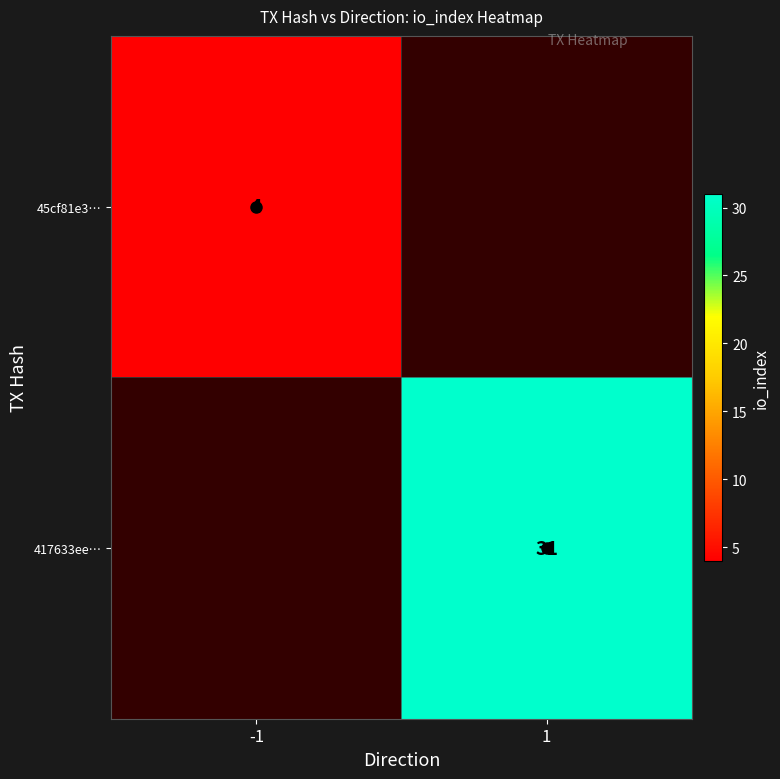

True or false: 45cf81e3… has a value of 0.9 at -1.

False